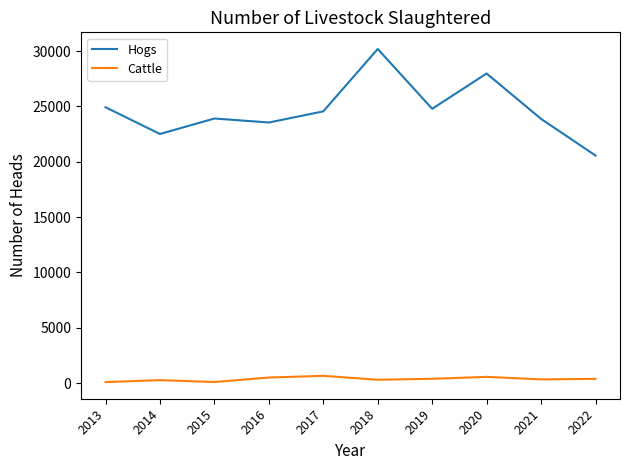

True or false: Cattle and Hogs intersect in this chart.

False